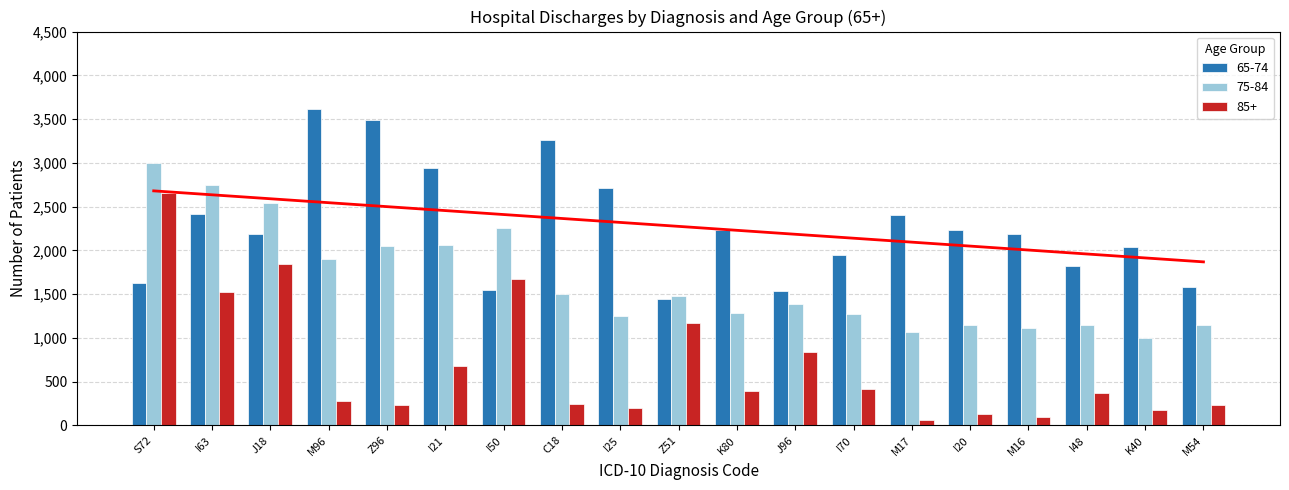

Which series has the widest spread of values?

85+